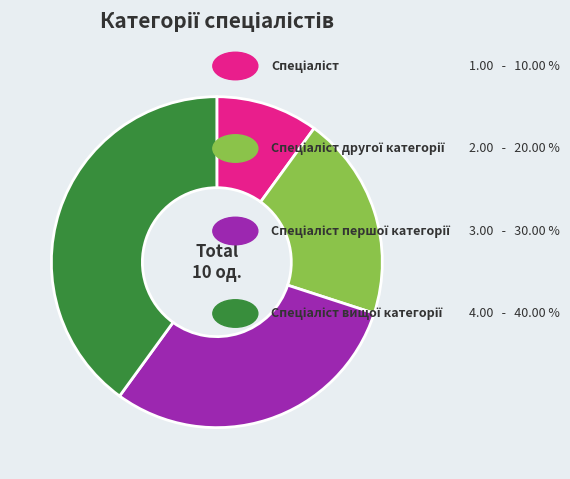

Is there any slice that represents more than half of the pie?

No